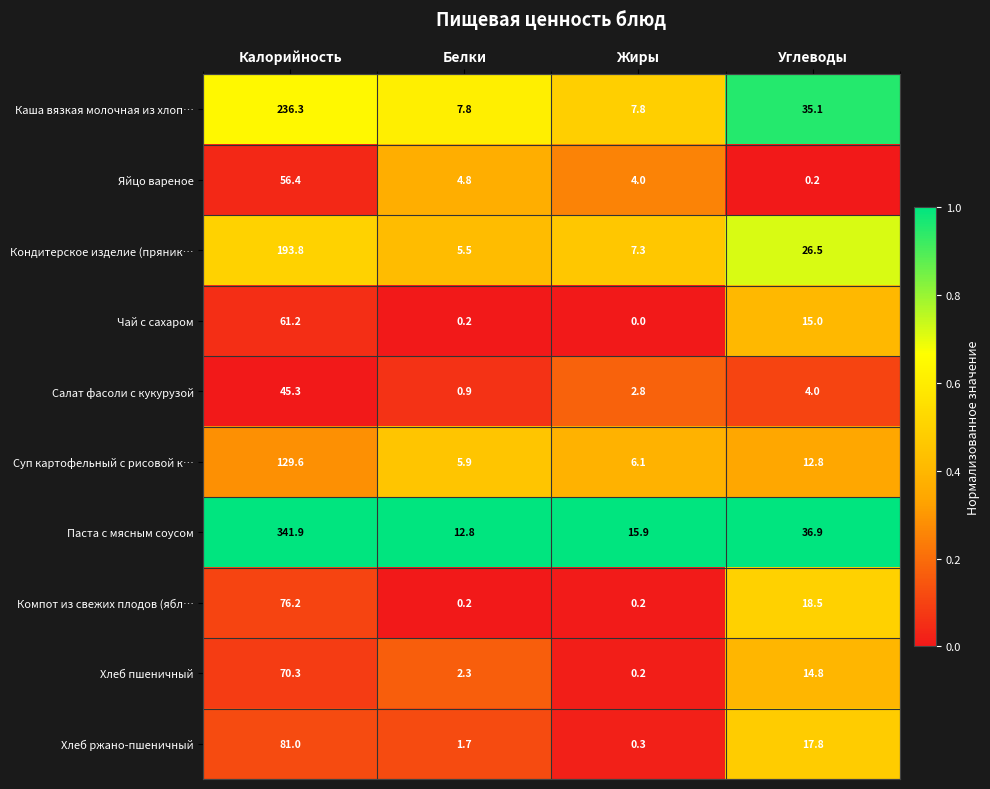

List the series in order of their peak value, lowest first.

Салат фасоли с кукурузой, Яйцо вареное, Чай с сахаром, Хлеб пшеничный, Компот из свежих плодов (ябл…, Хлеб ржано-пшеничный, Суп картофельный с рисовой к…, Кондитерское изделие (пряник…, Каша вязкая молочная из хлоп…, Паста с мясным соусом